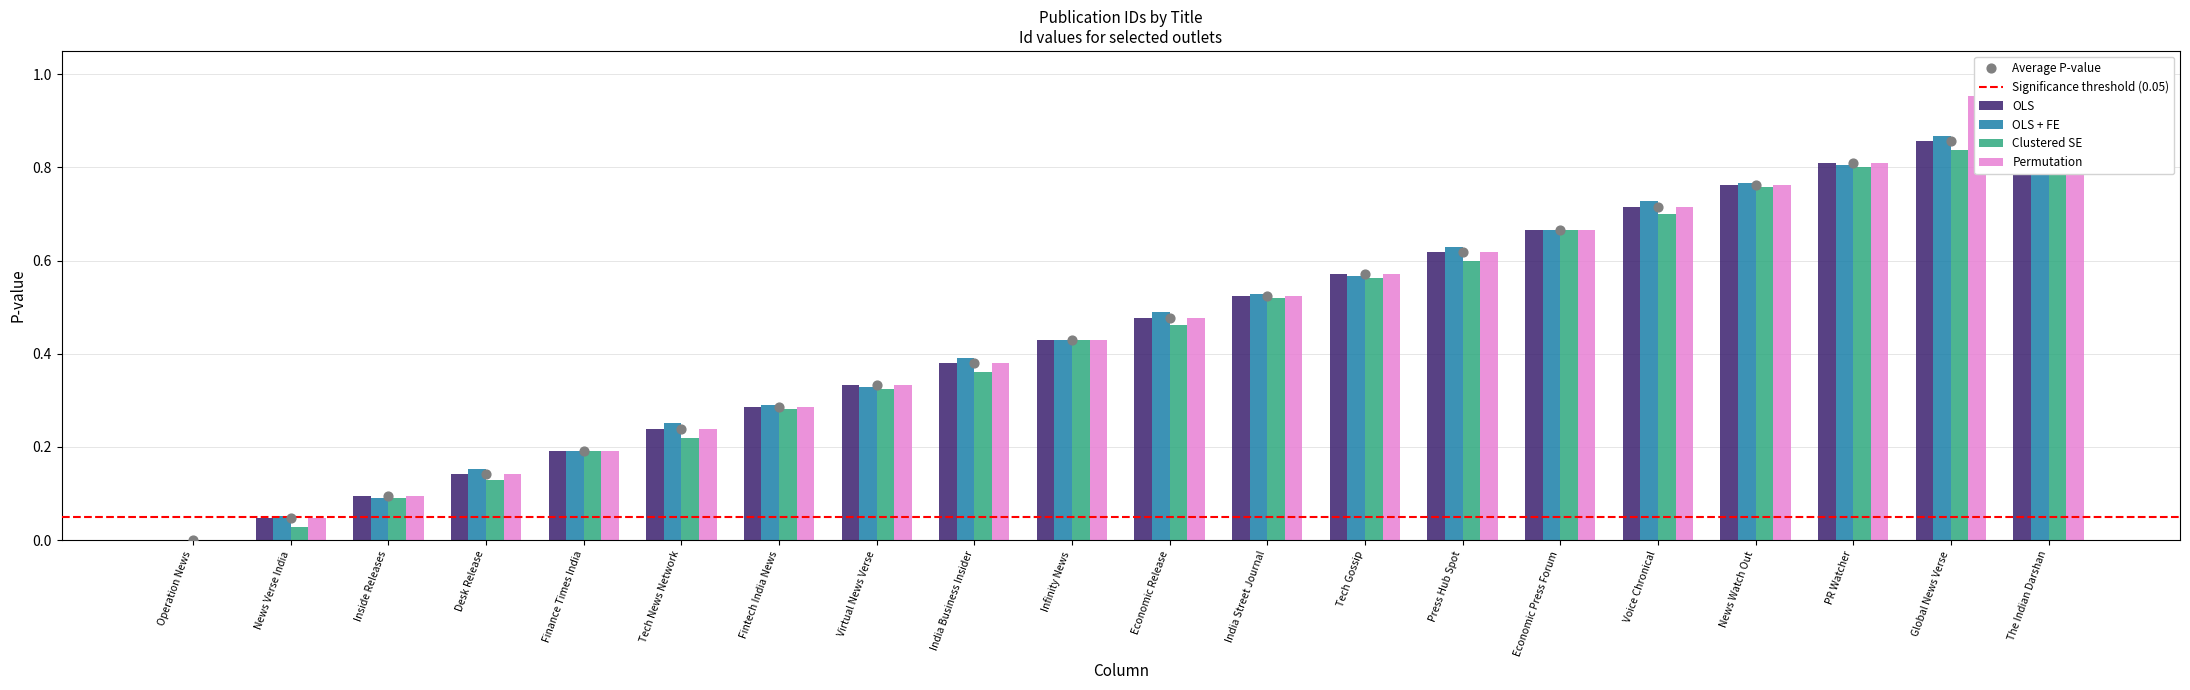

At how many categories does at least one series exceed 0?

19